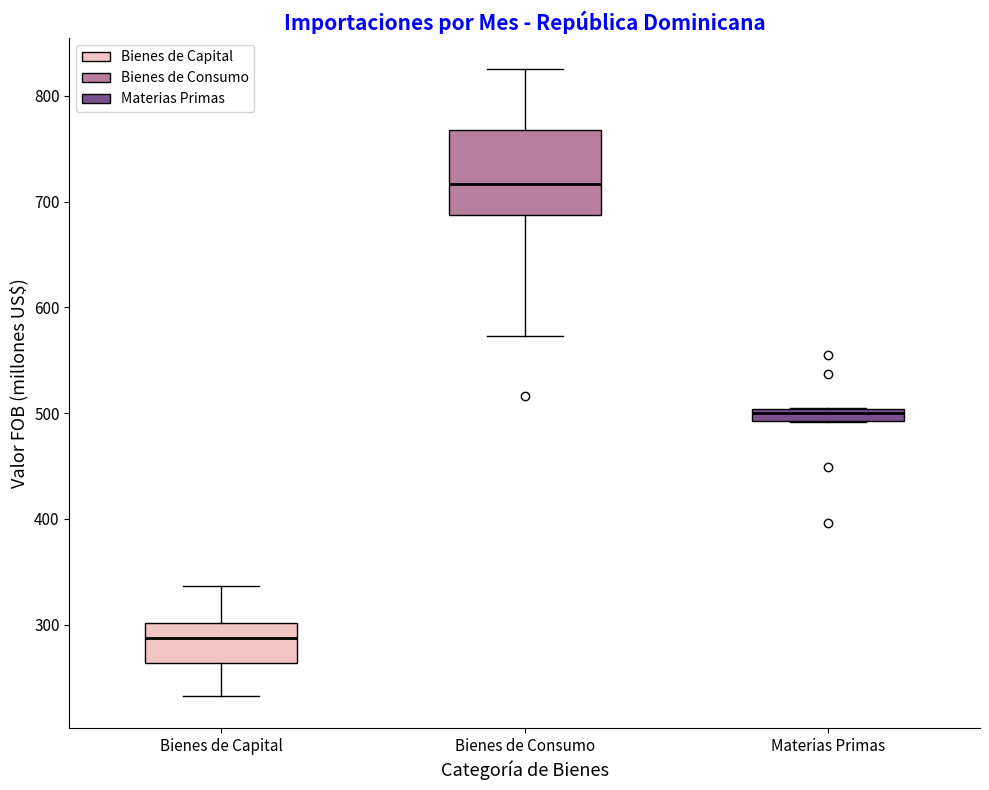

Comparing the boxes themselves (not the whiskers), which one is the tallest?

Bienes de Consumo